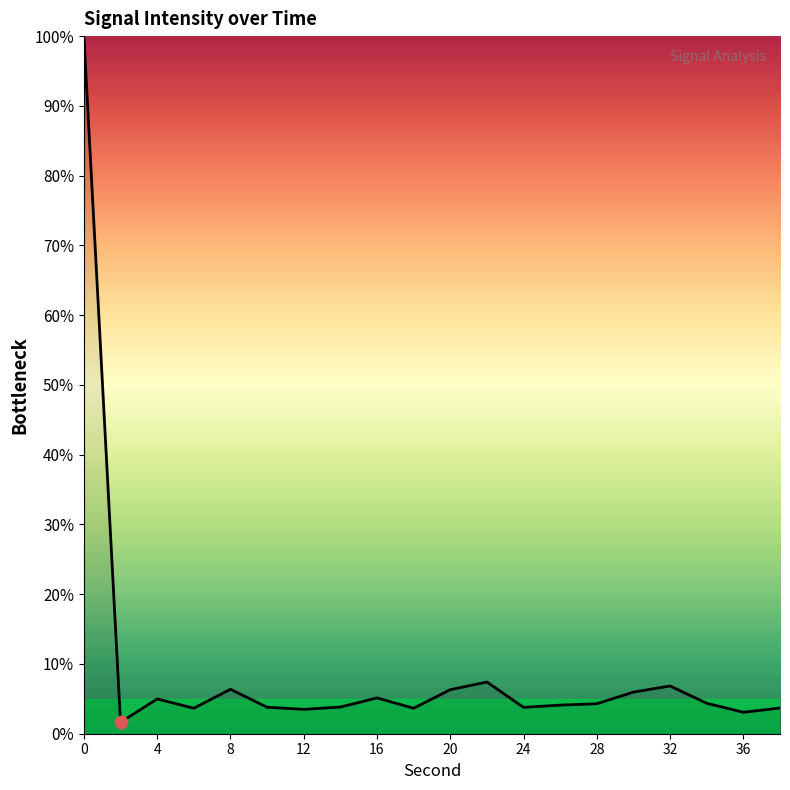

What is the difference between the maximum and minimum values?

98.4